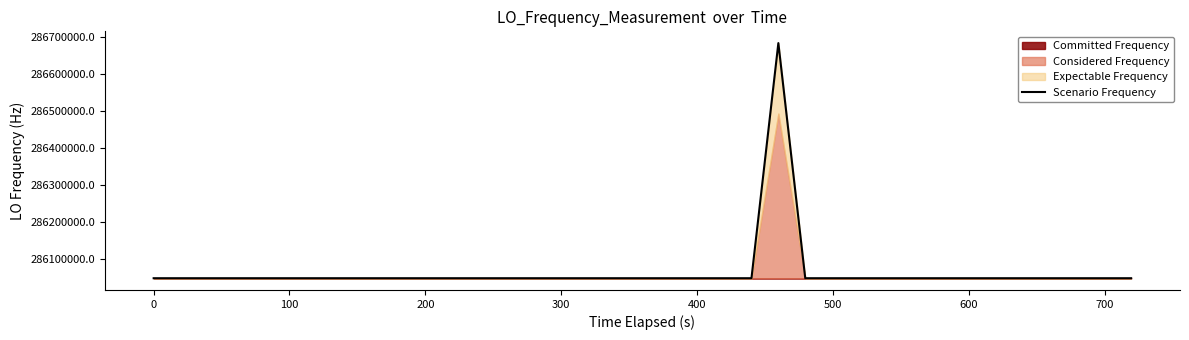

What is the difference between the second highest and minimum values?

6.3